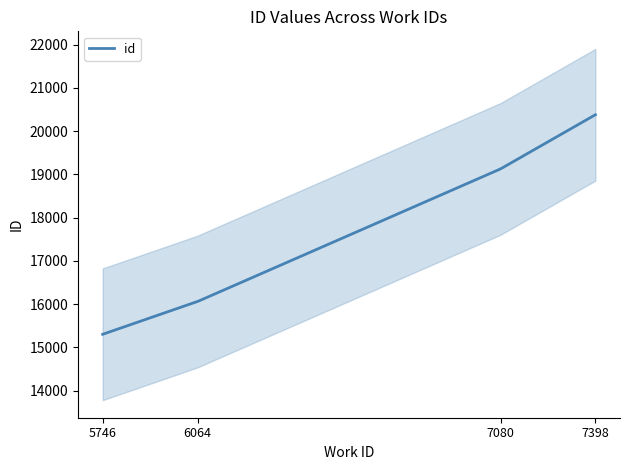

Which category has the lowest value across all series?

5746